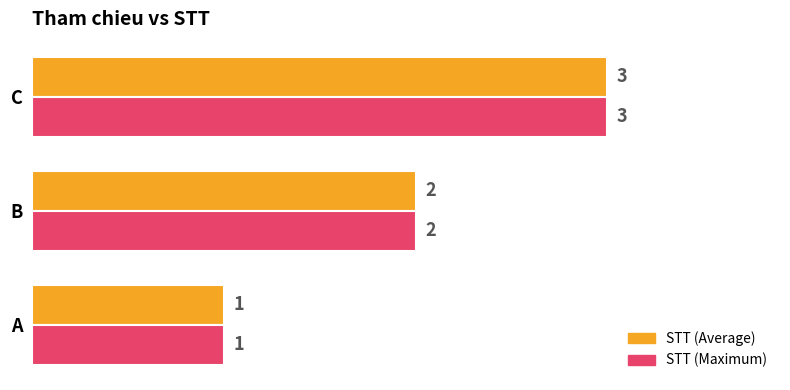

Which label corresponds to the smallest value in the chart?

A